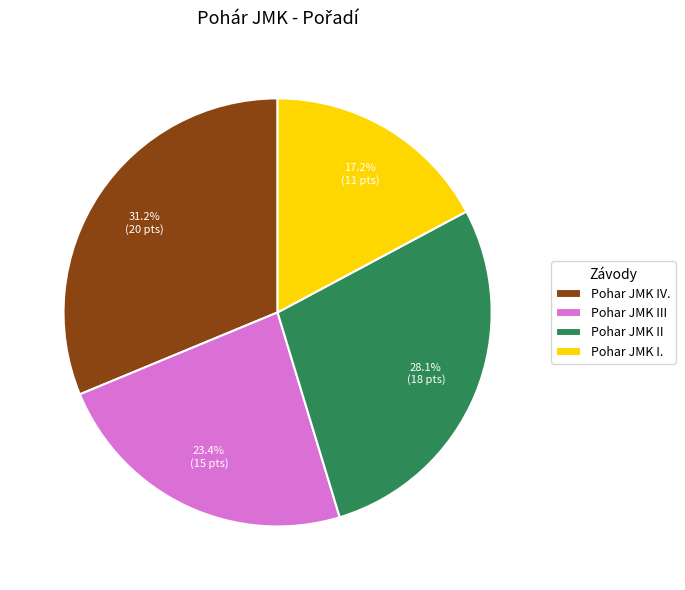

What is the smallest slice in the pie chart?

Pohar JMK I.